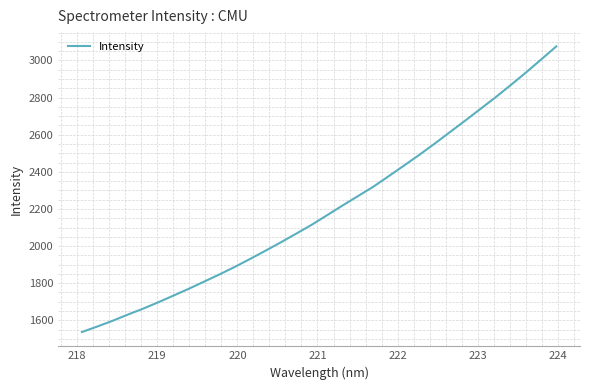

Count the number of values greater than 2165.

16